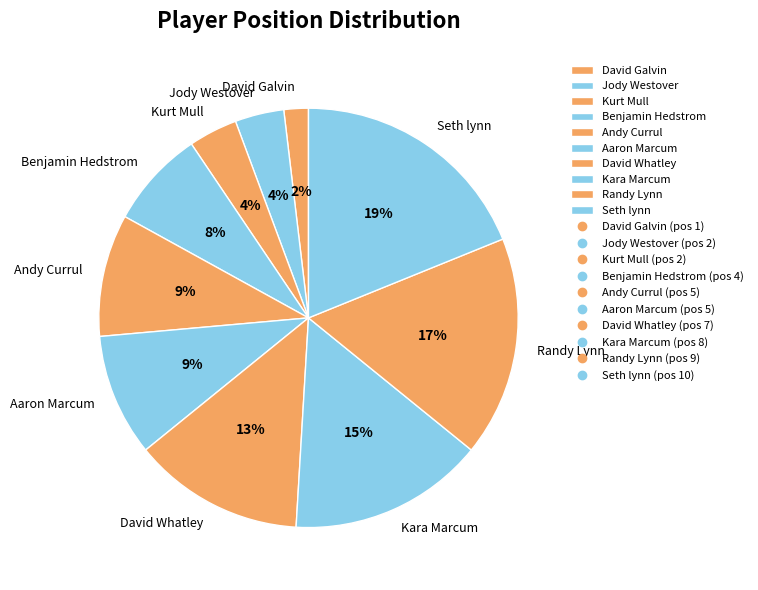

Combined, do David Whatley and Randy Lynn account for over 50%?

No